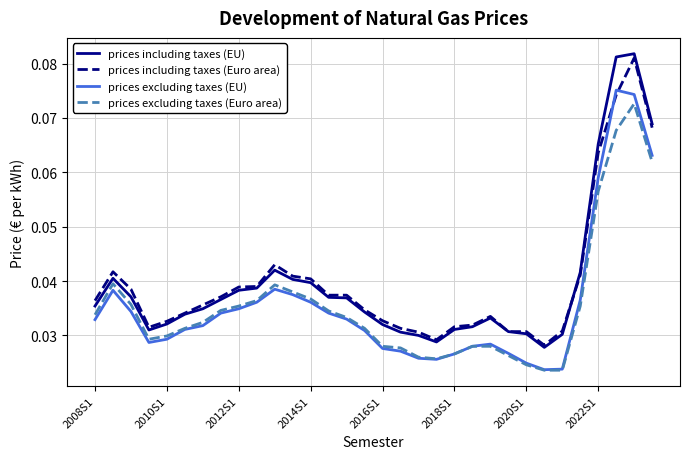

What are all the series names shown in the legend?

prices including taxes (EU), prices including taxes (Euro area), prices excluding taxes (EU), prices excluding taxes (Euro area)